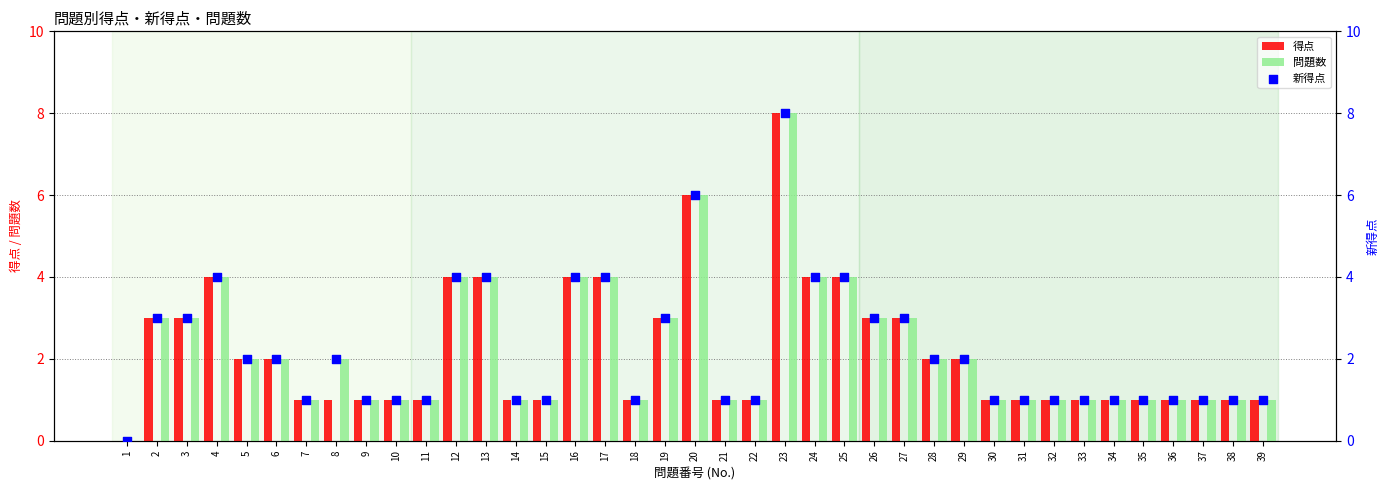

Which series contains the lowest Y value?

得点